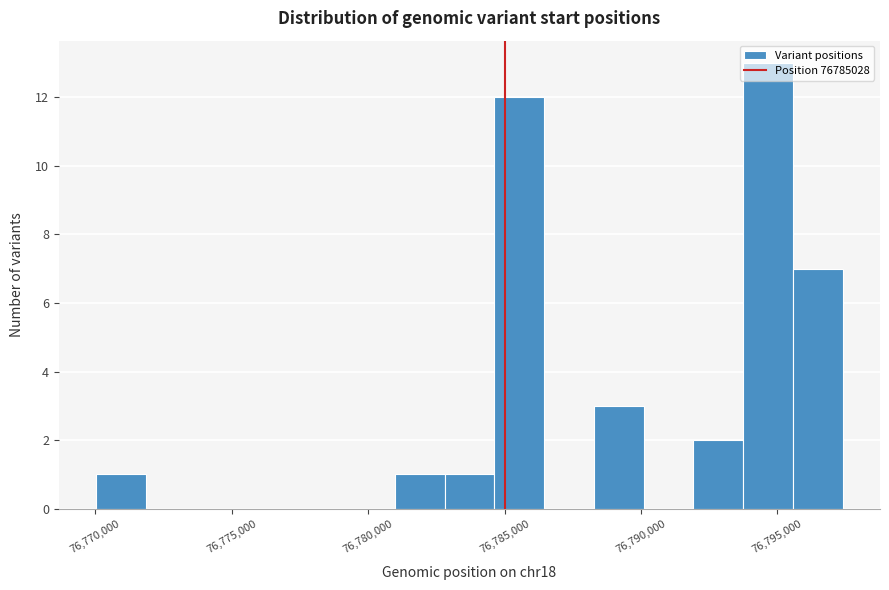

Around what value on the x-axis is the tallest bar? Give the approximate position of its centre, as read against the axis.

76794500